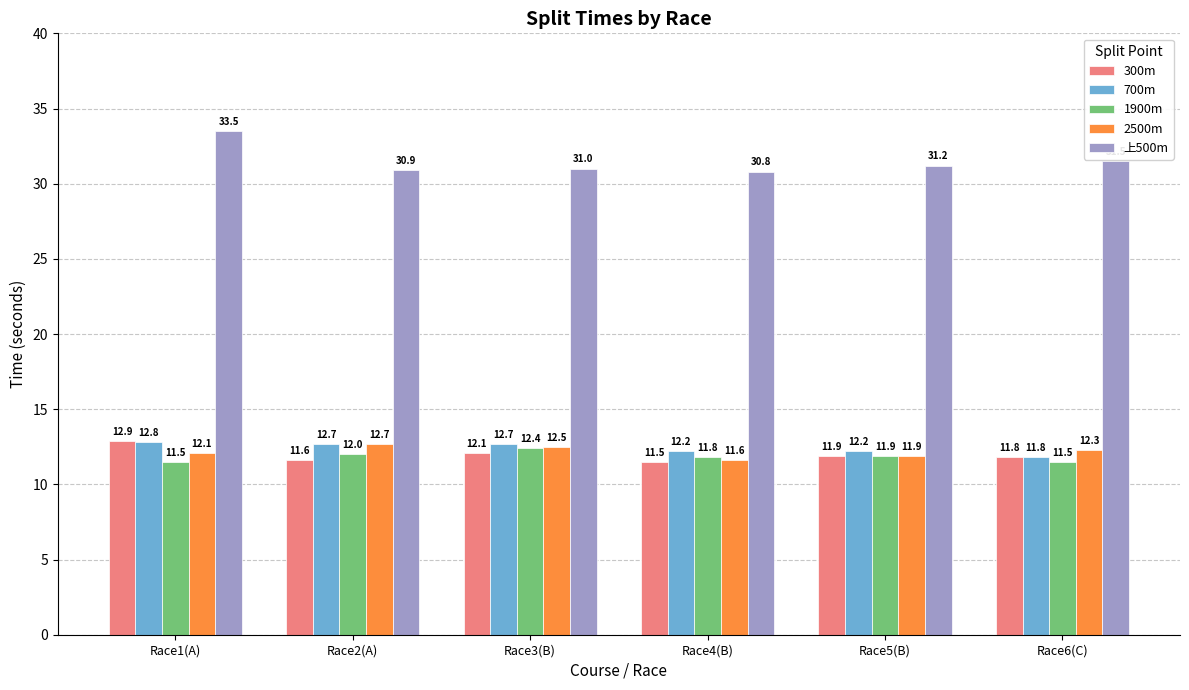

What is the spread (max minus min) of values at Race1(A)?

22.0